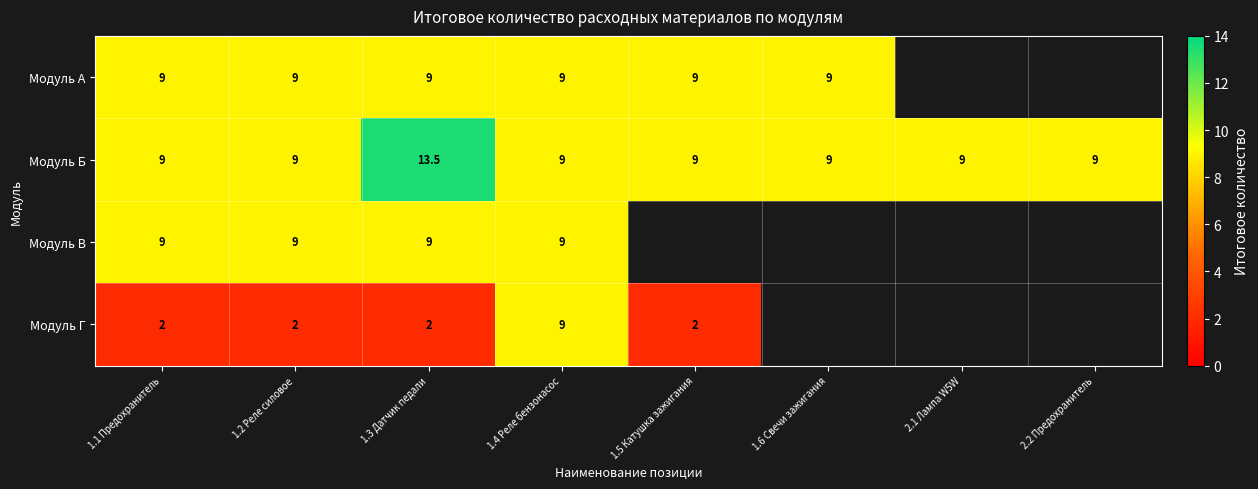

Read the Модуль Б value at 1.2 Реле силовое.

9.0